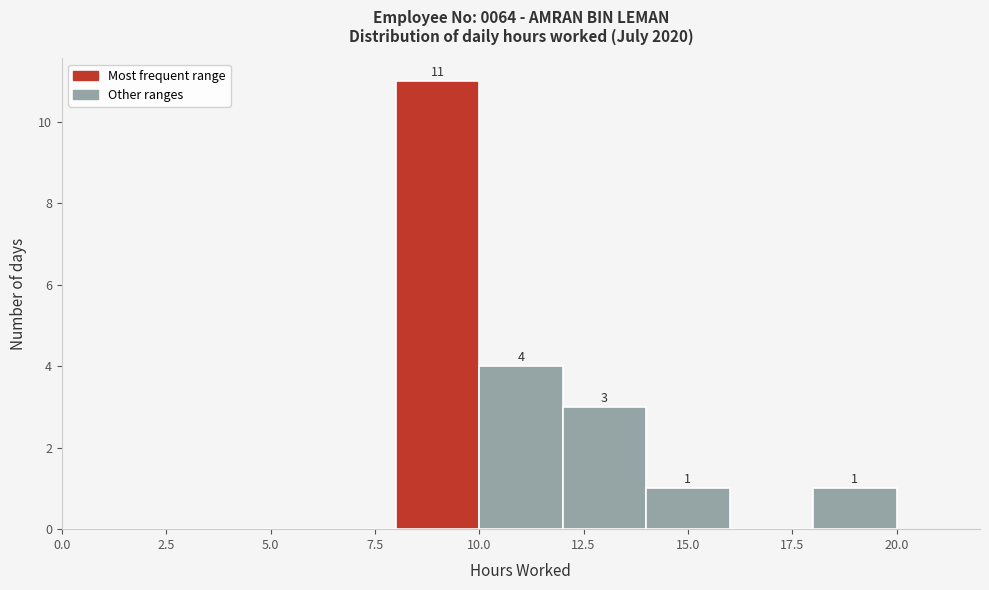

Which range on the x-axis has the tallest bar?

8 to 10